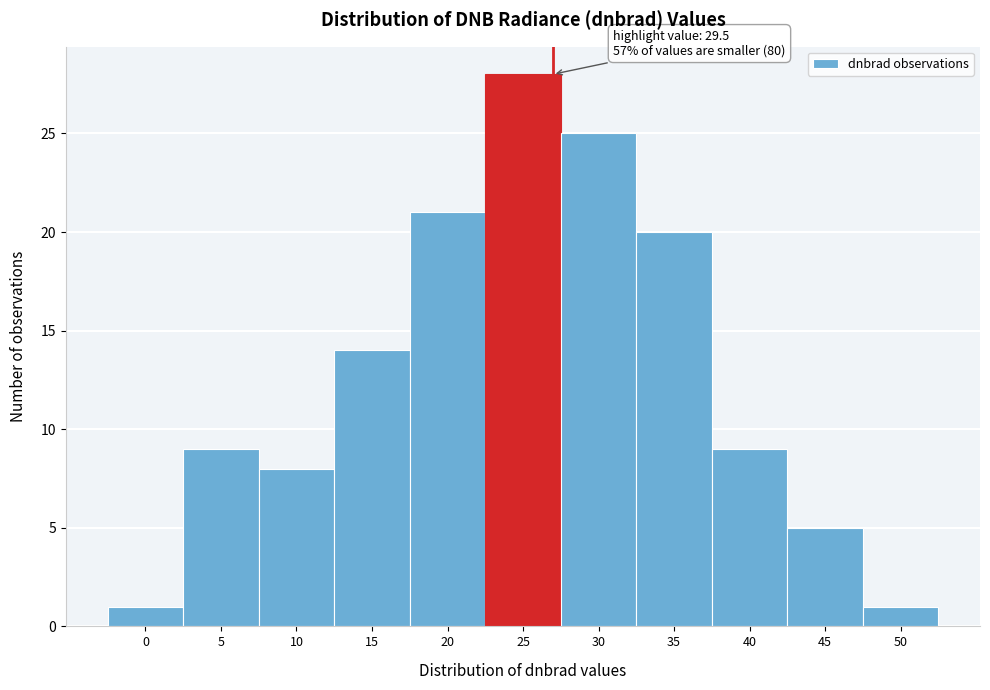

Reading left to right, transcribe all the data shown in this chart.

1	9	8	14	21	28	25	20	9	5	1